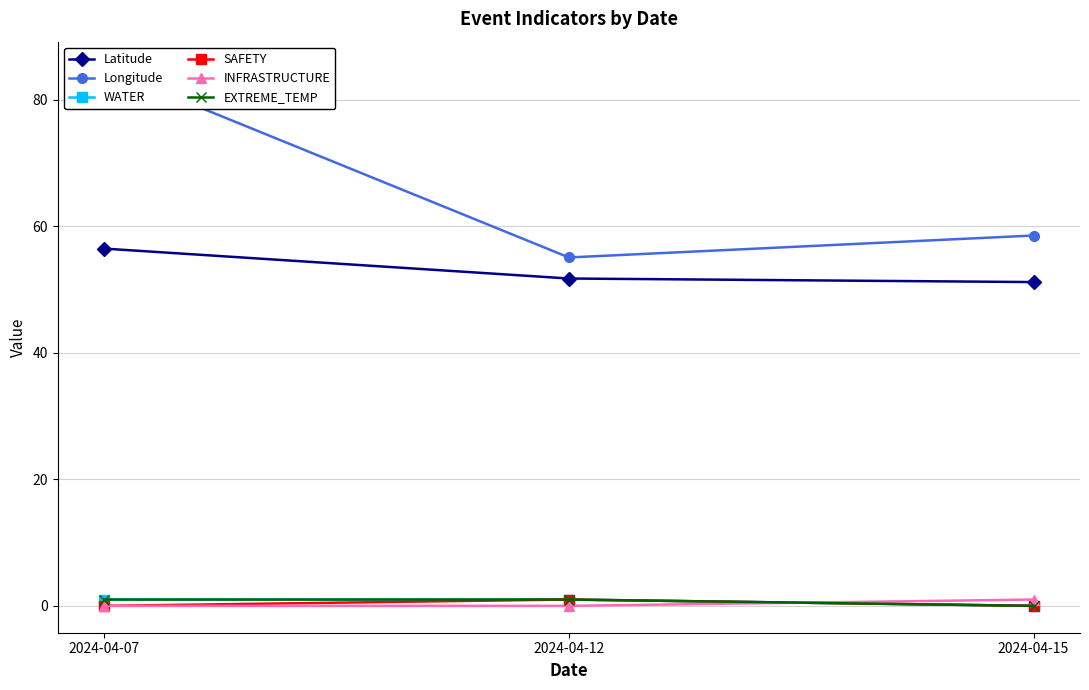

At how many categories does at least one series exceed 13?

3